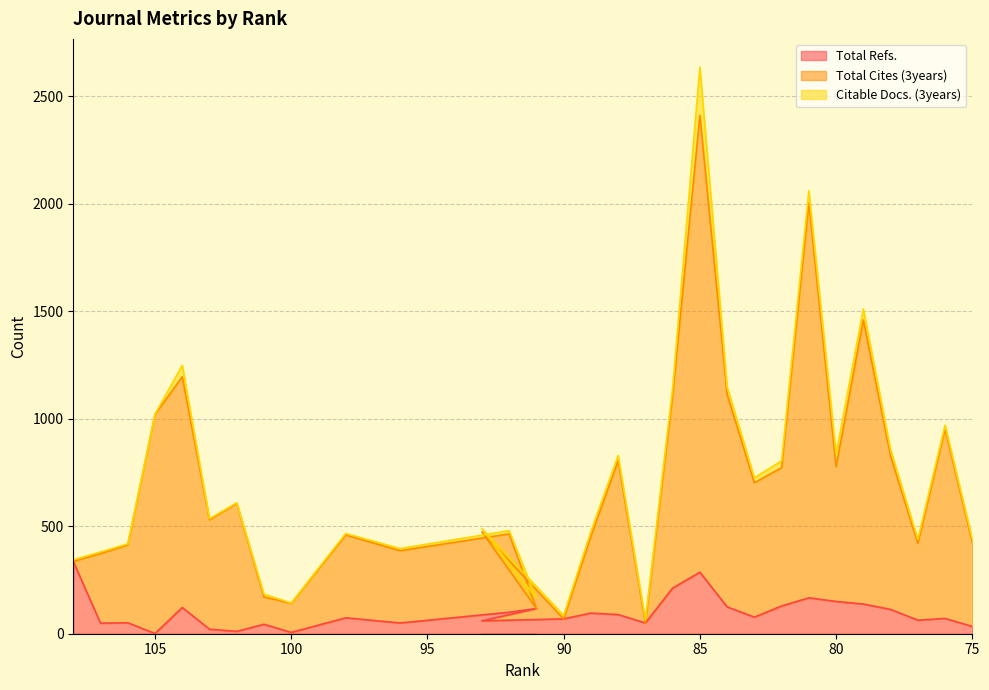

The value of Total Cites (3years) at 85 is 3824. True or false?

False